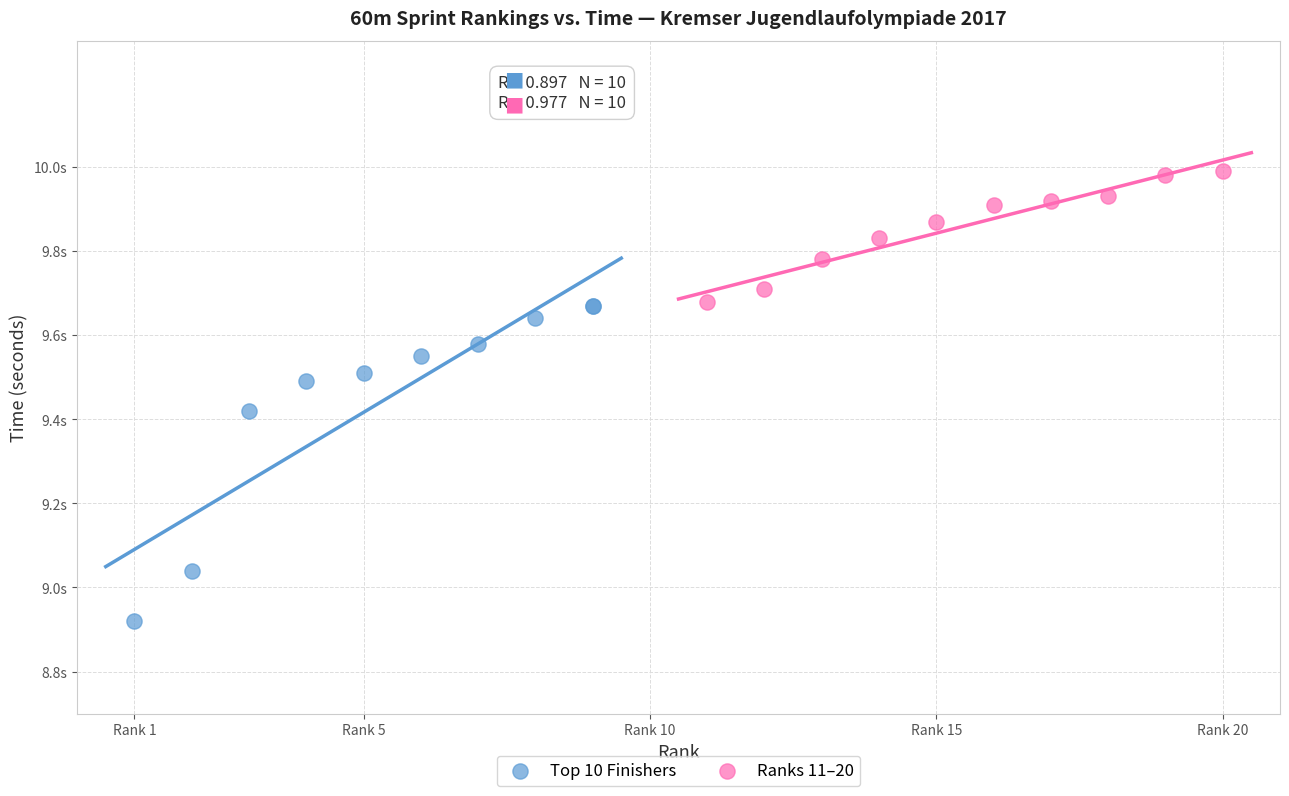

What are all the series names shown in the legend?

Top 10 Finishers, Ranks 11–20